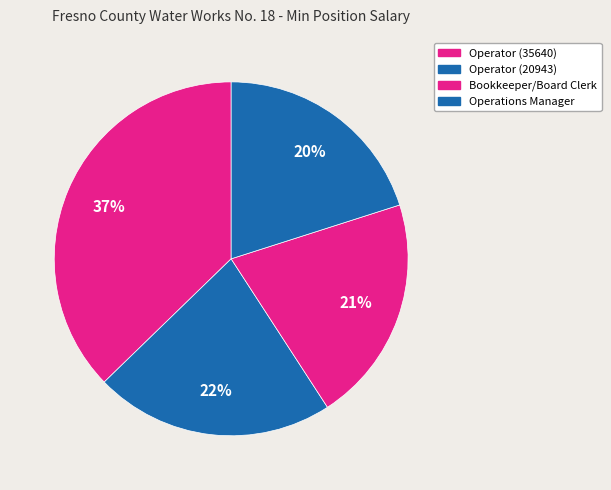

True or false: Operations Manager accounts for 20% of the total.

True